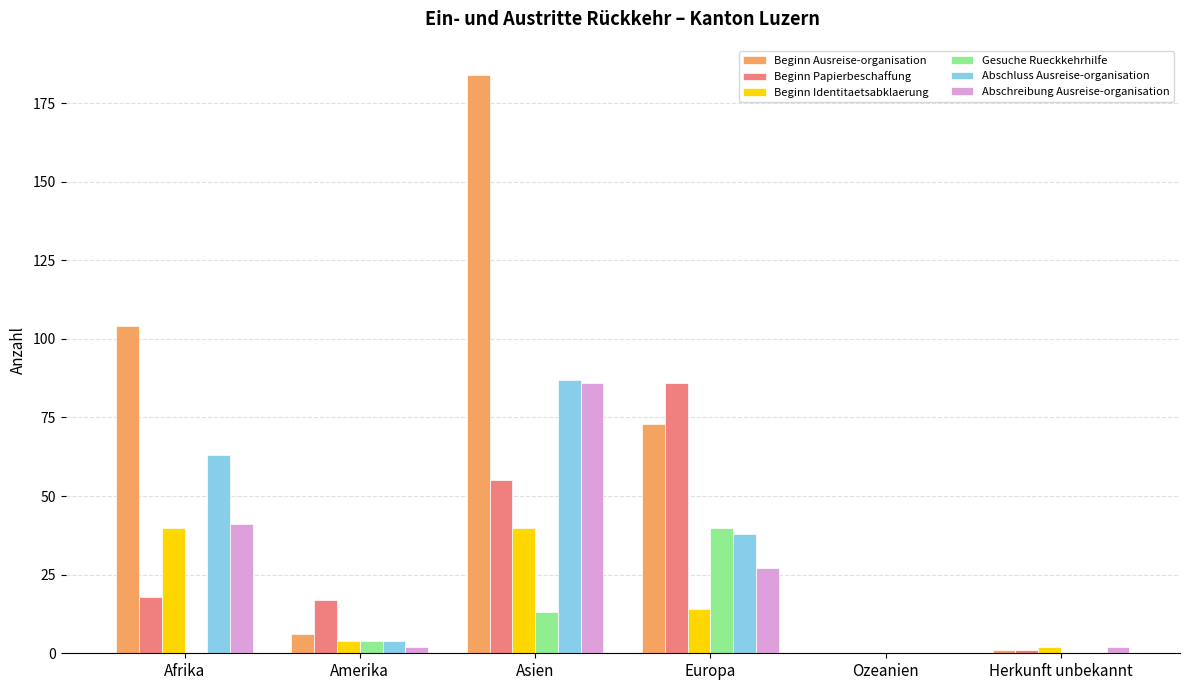

Which series has the largest total across all categories?

Beginn Ausreise-organisation